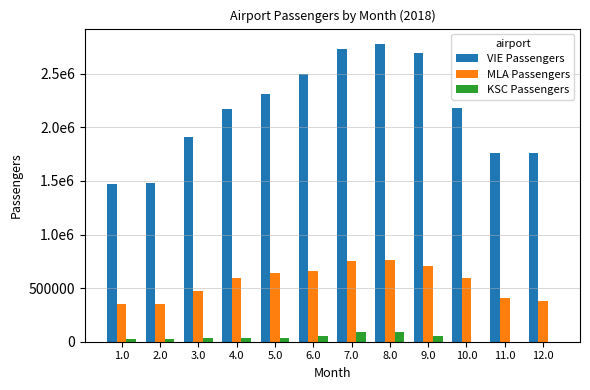

Reading right to left, extract all data points from this chart.

VIE Passengers: 12.0=1757611	11.0=1765579	10.0=2185578	9.0=2696340	8.0=2783173	7.0=2730440	6.0=2494749	5.0=2313306	4.0=2167764	3.0=1908514	2.0=1483432	1.0=1472161
MLA Passengers: 12.0=377526	11.0=405724	10.0=596648	9.0=706814	8.0=759547	7.0=756356	6.0=663088	5.0=643089	4.0=591283	3.0=471070	2.0=349430	1.0=351550
KSC Passengers: 12.0=0	11.0=0	10.0=0	9.0=54244	8.0=88857	7.0=89666	6.0=52528	5.0=33344	4.0=35181	3.0=32915	2.0=29240	1.0=29477